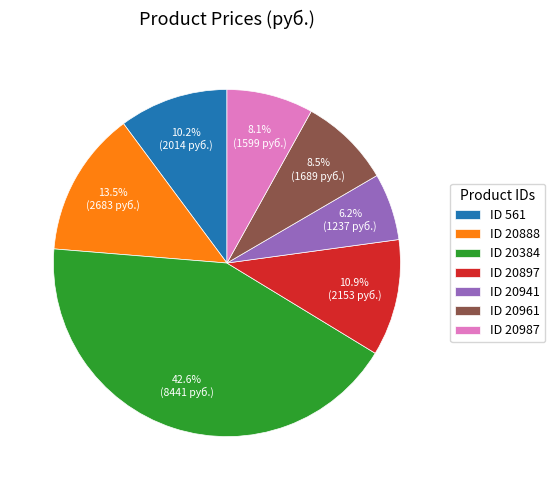

Is there a majority slice in this chart?

No